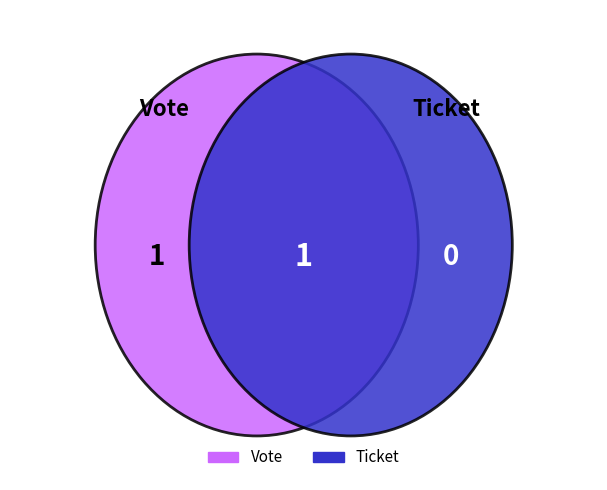

What is the change in value from Vote to Ticket?

-1